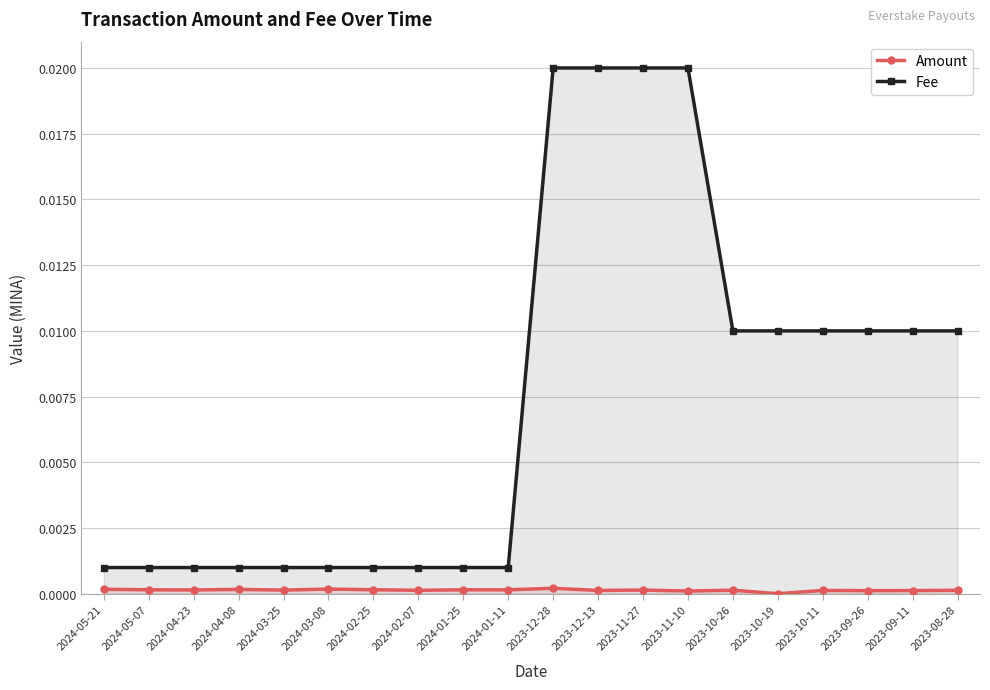

True or false: Amount and Fee intersect in this chart.

False